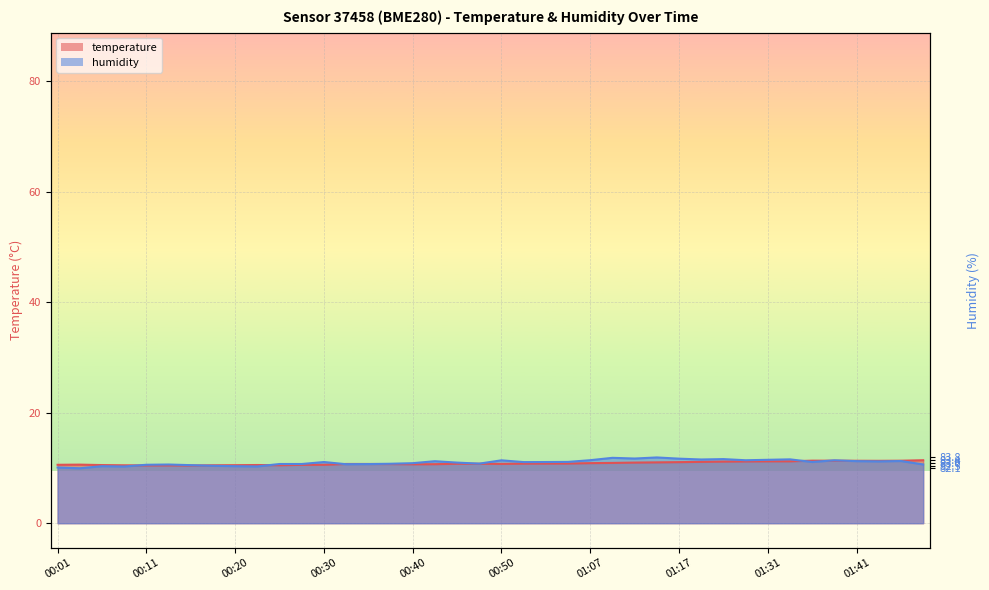

Between which two adjacent categories do temperature and humidity first intersect?

00:08 and 00:11